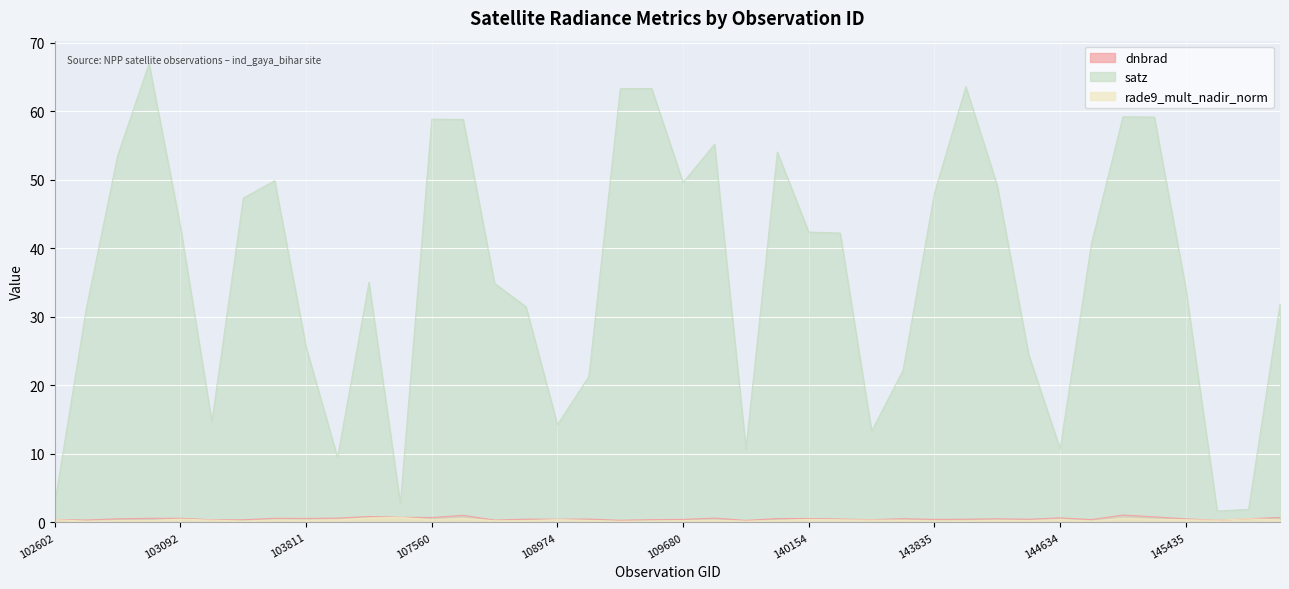

True or false: rade9_mult_nadir_norm has a value of 0.4 at 108974.

True